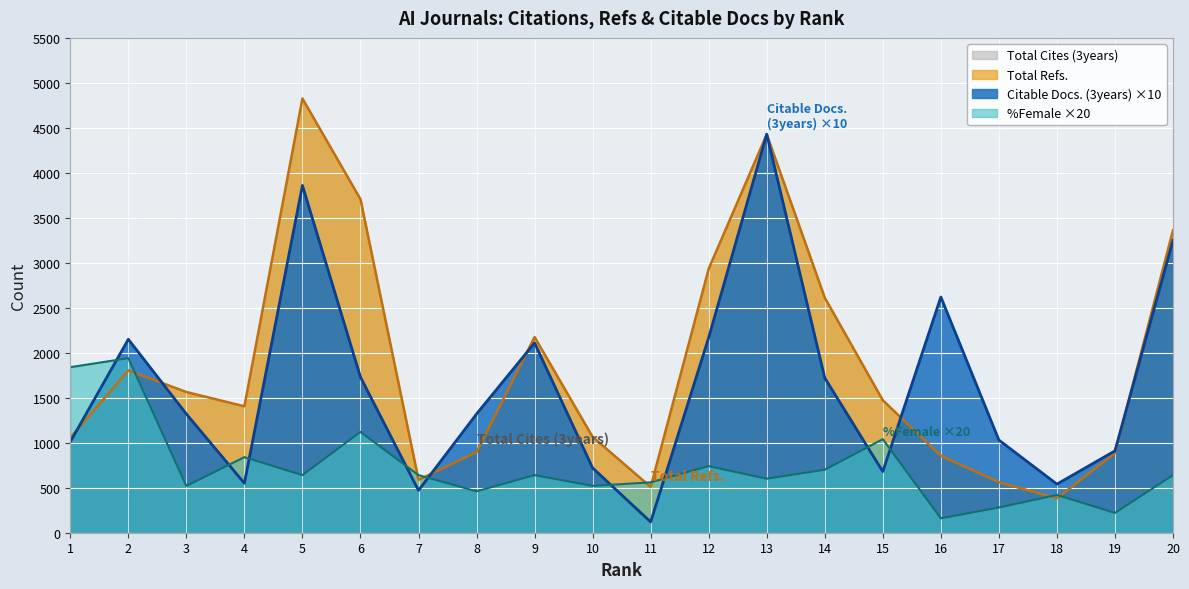

List the labels in order of Citable Docs. (3years) value, smallest first.

11, 7, 18, 4, 15, 10, 19, 1, 17, 3, 8, 14, 6, 9, 2, 12, 16, 20, 5, 13